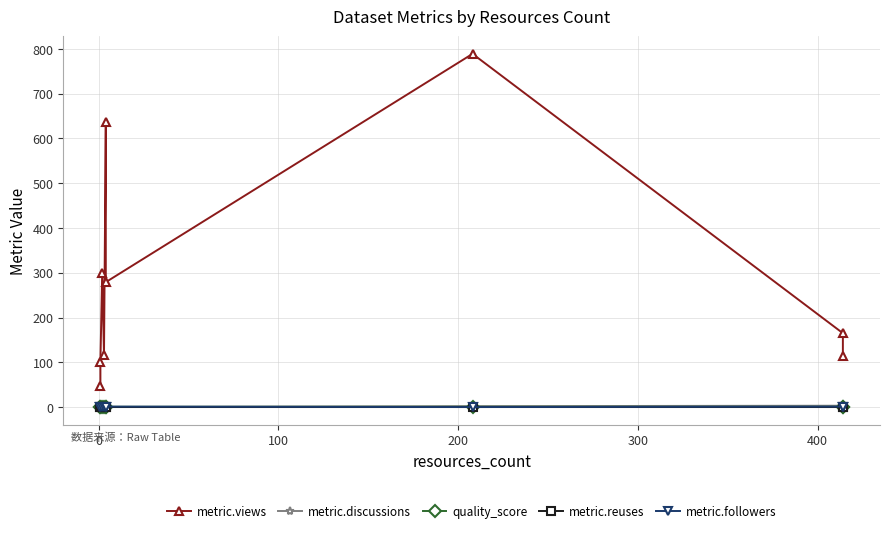

At which category does metric.followers reach its first local peak?

400